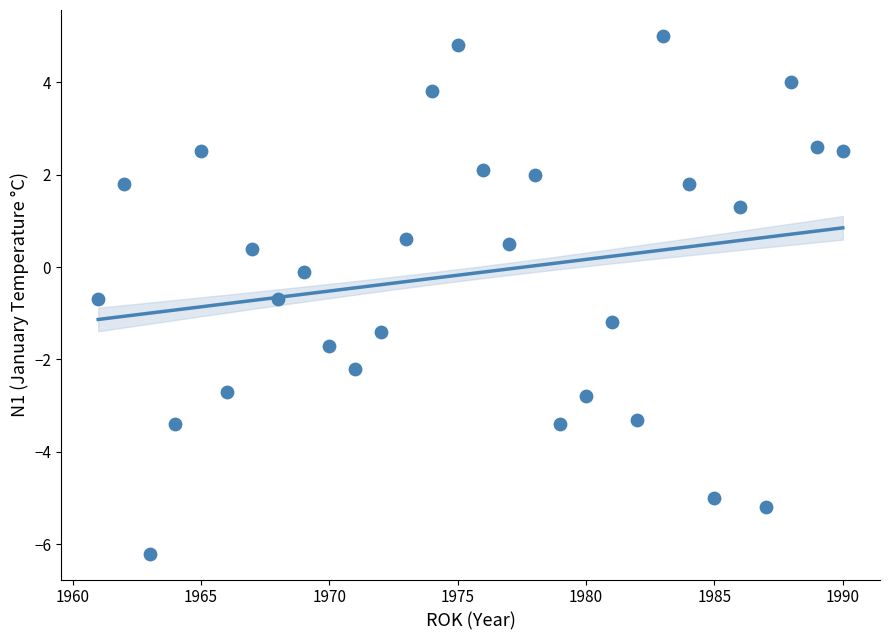

What is the range of Y values (max minus min)?

11.2